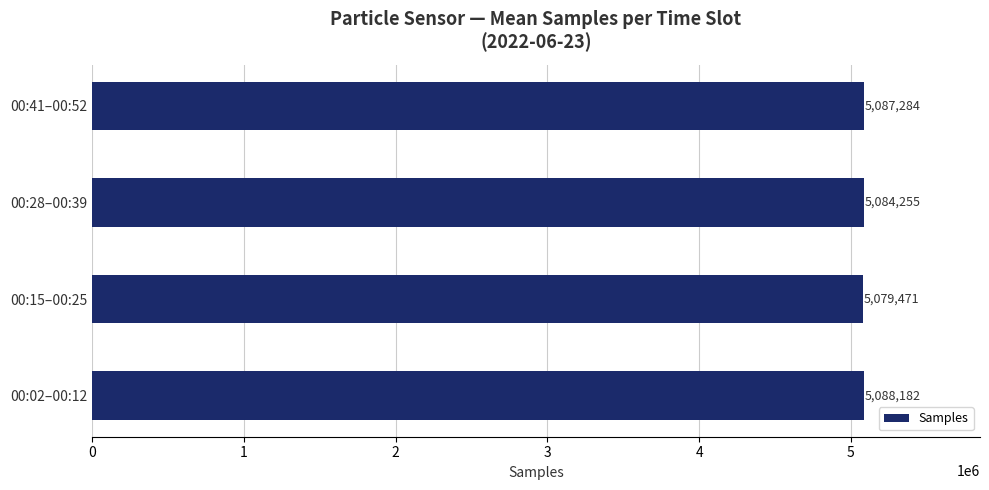

Are the bars horizontal?

Yes